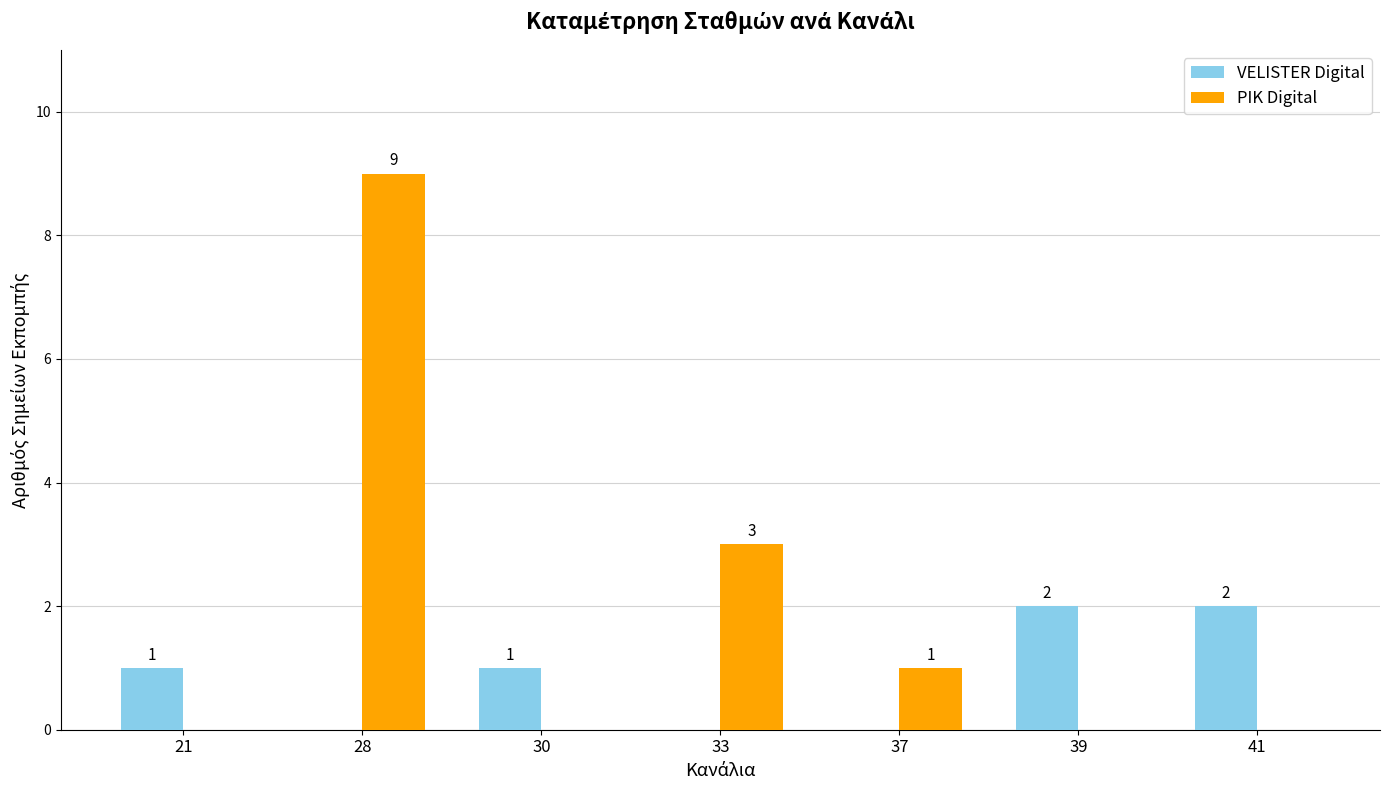

The value of VELISTER Digital at 28 is 1. True or false?

False